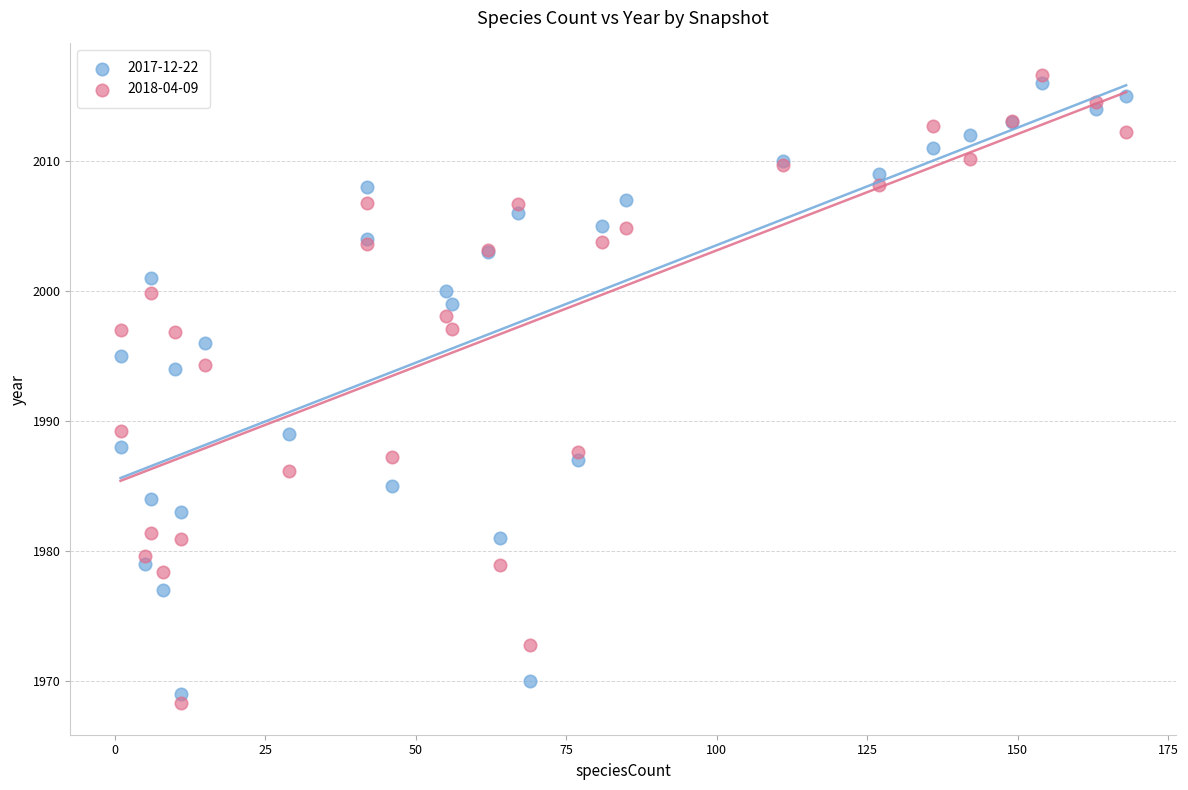

Which series has the largest Y range (max minus min)?

2018-04-09